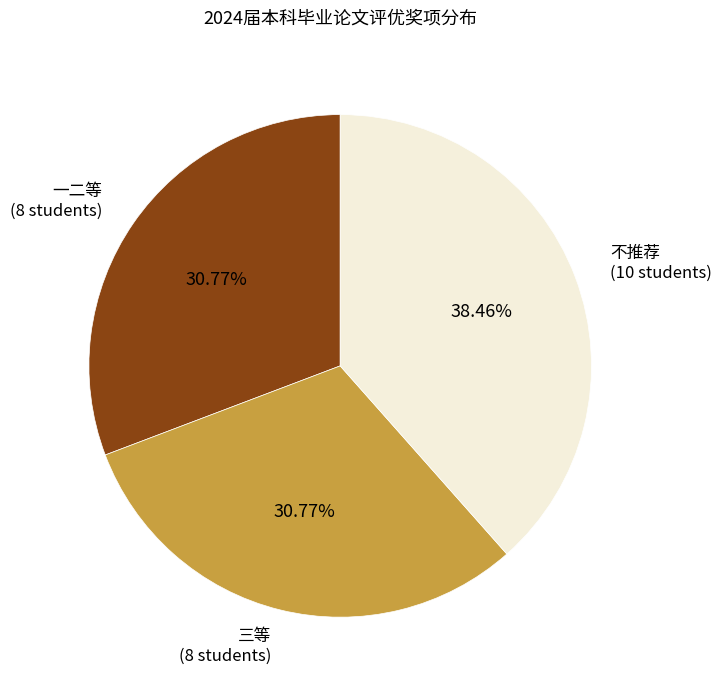

Does 三等 represent more than half of the total?

No